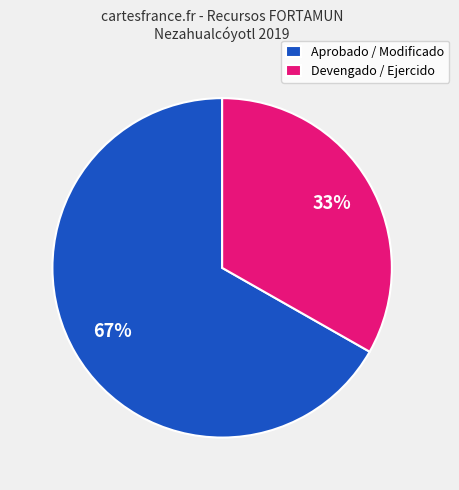

To the nearest percent, what is the difference between the largest and smallest slice percentages?

34%